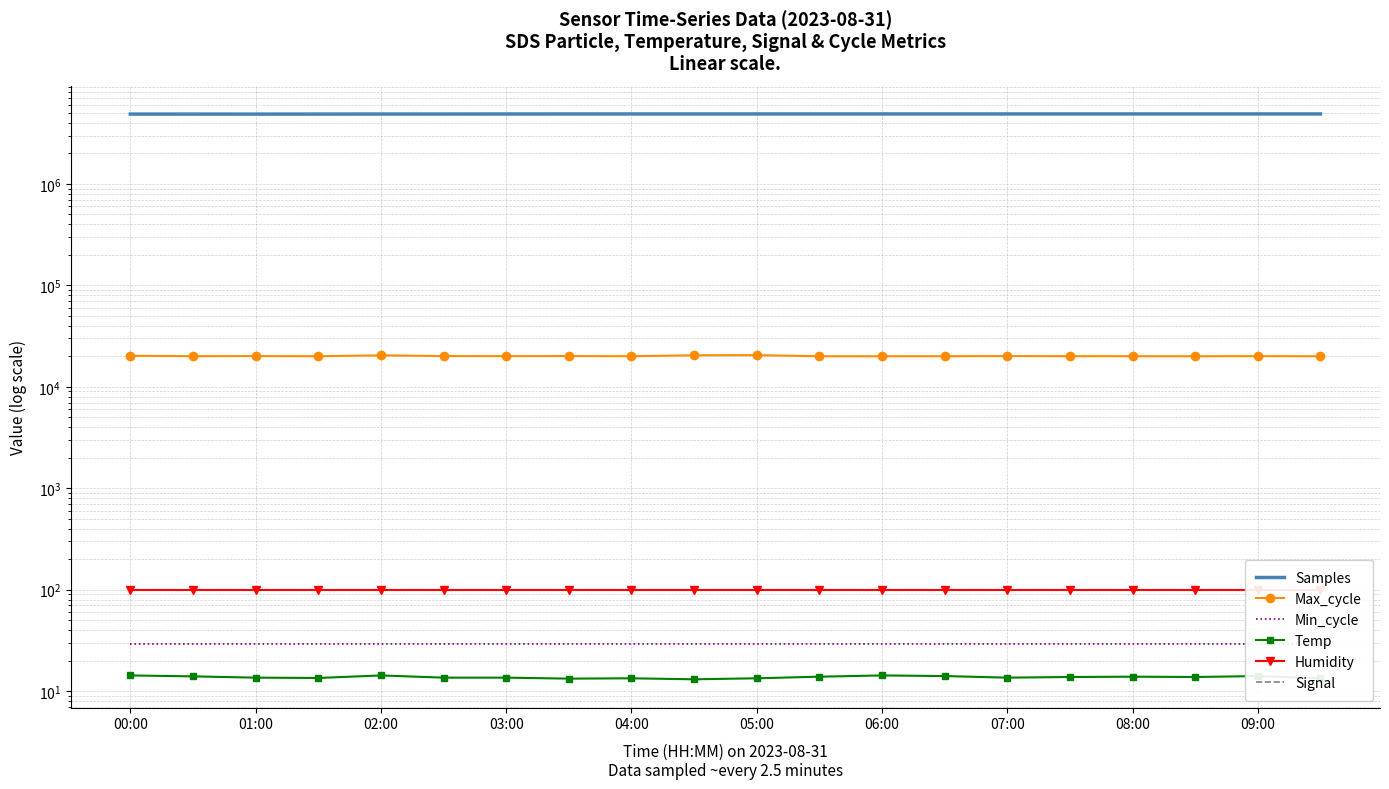

What is the value of the Min_cycle point at the 11th from the left?

29.0